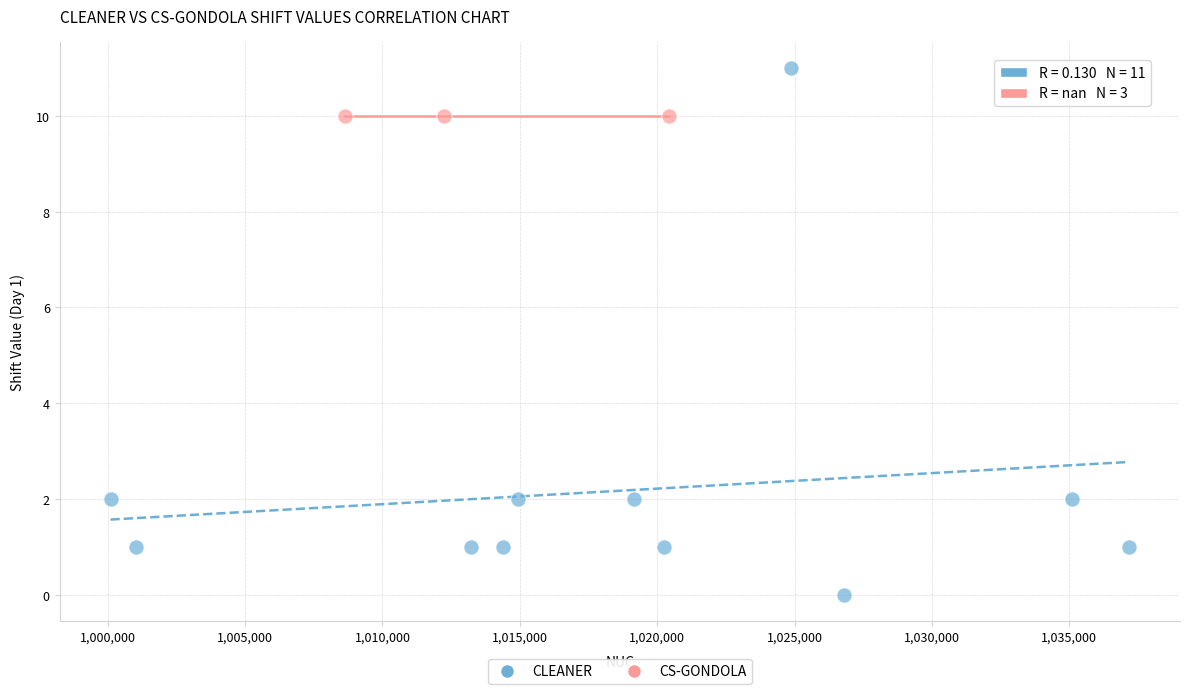

Which series contains the lowest Y value?

CLEANER